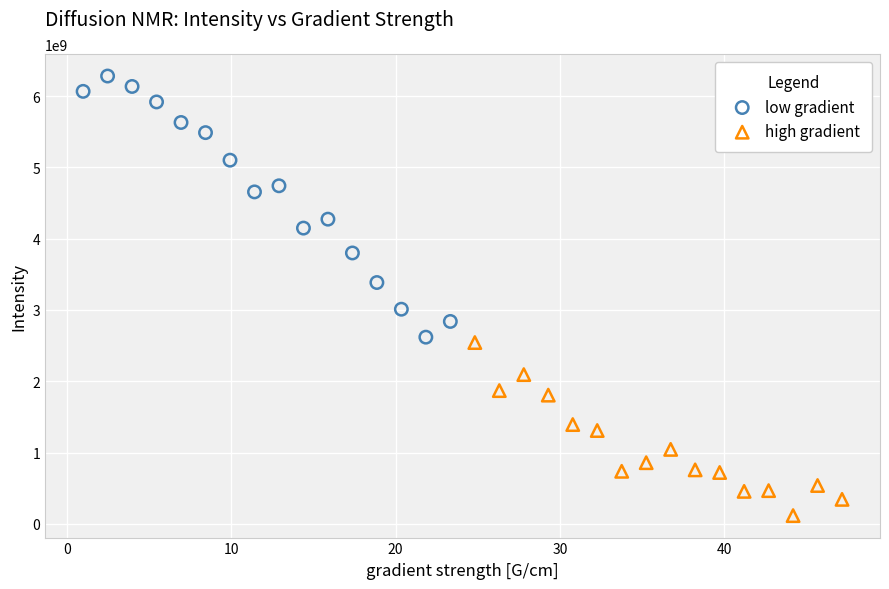

Which series contains the highest Y value?

low gradient